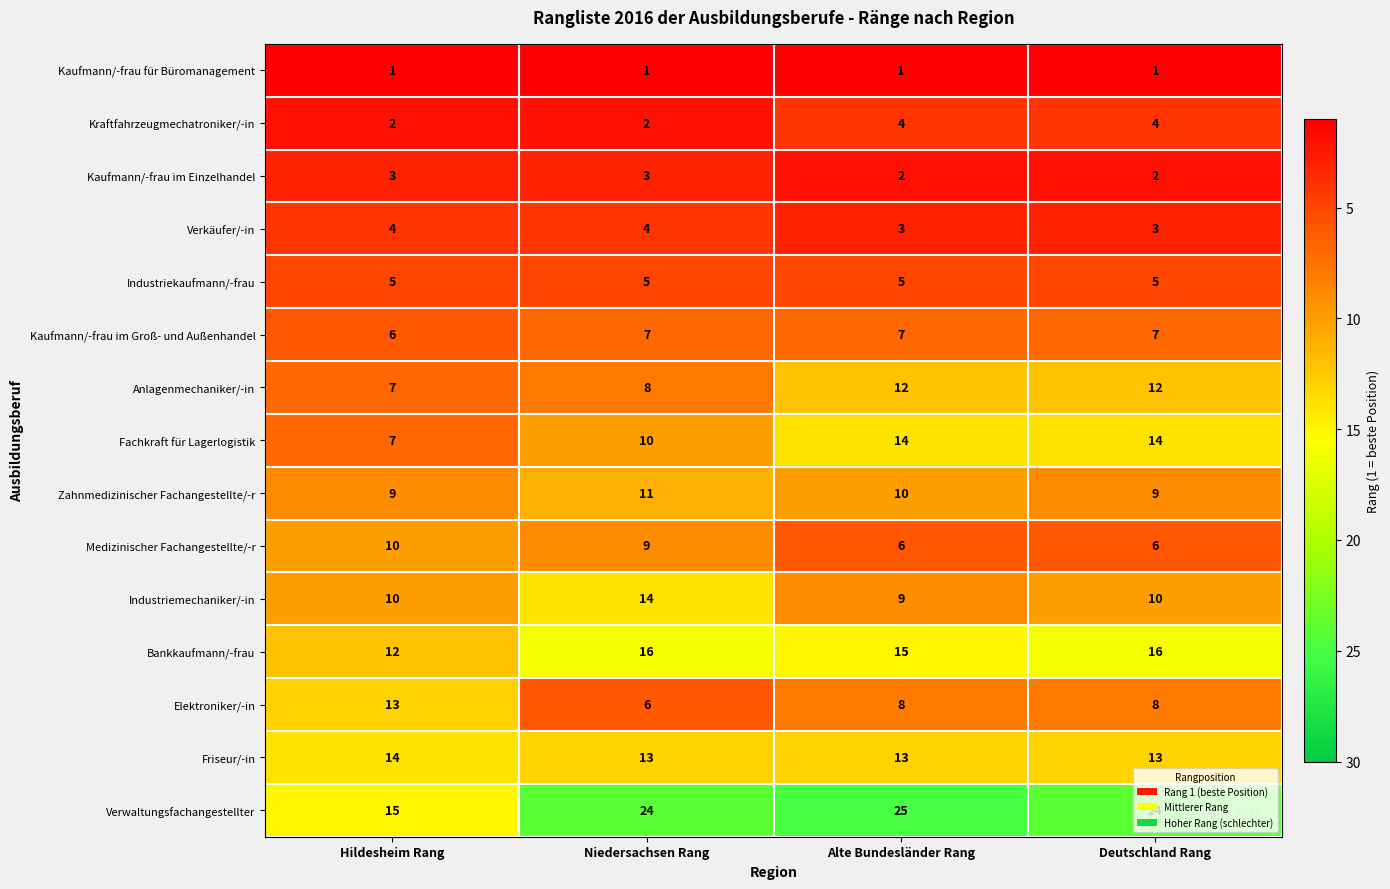

How many Verkäufer/-in values are between 3 and 4?

4